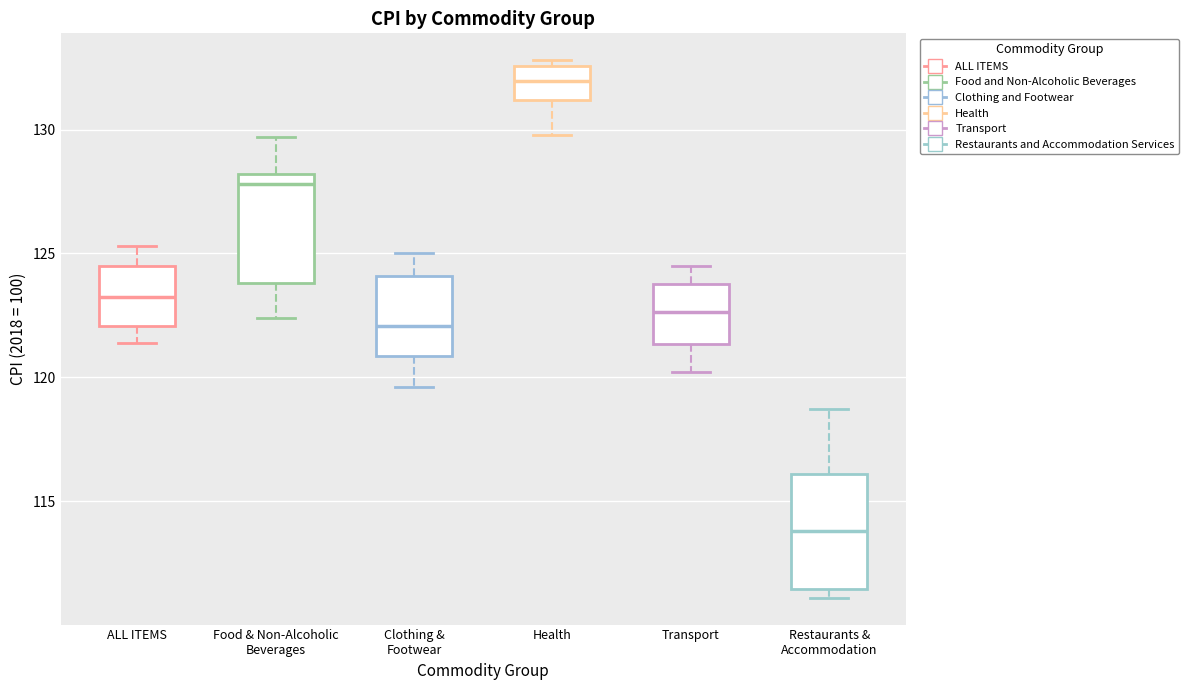

Reading left to right, read every box against the y-axis: the position of its median line, the range the box covers, and the ends of its whiskers. The values are not printed on the chart, so give them approximately, as read against the axis.

ALL ITEMS: median 123.5, box 122.0 to 124.5, whiskers 121.5 to 125.5
Food & Non-Alcoholic Beverages: median 128.0 (just below the box's upper edge), box 124.0 to 128.0, whiskers 122.5 to 129.5
Clothing & Footwear: median 122.0, box 121.0 to 124.0, whiskers 119.5 to 125.0
Health: median 132.0, box 131.0 to 132.5, whiskers 130.0 to 133.0
Transport: median 122.5, box 121.5 to 124.0, whiskers 120.0 to 124.5
Restaurants & Accommodation: median 114.0, box 111.5 to 116.0, whiskers 111.0 to 118.5